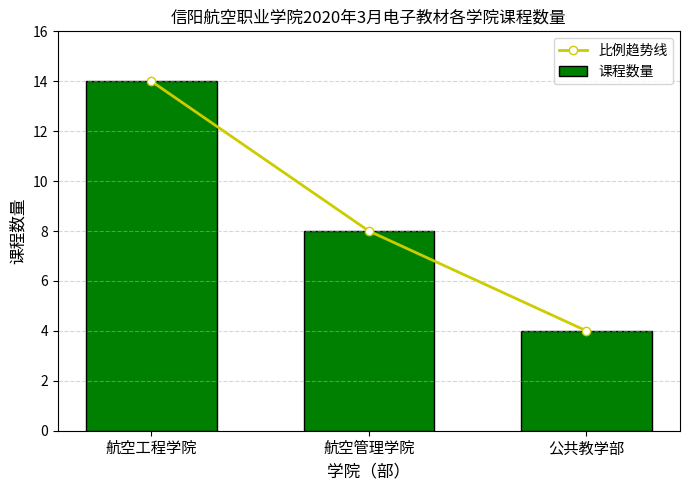

What is the highest value of the 比例趋势线 series?

14